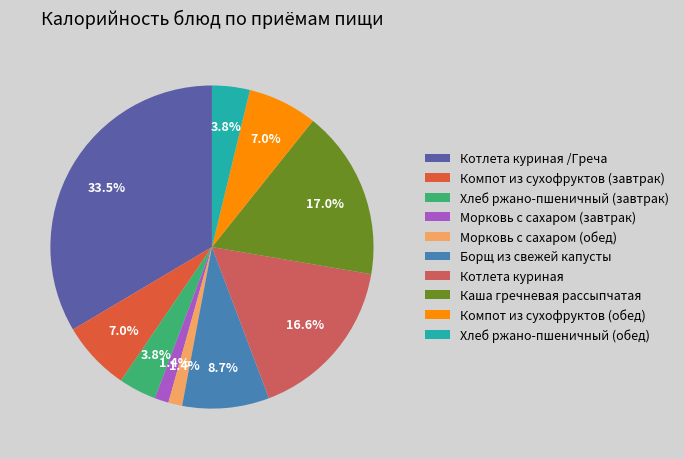

Rank the categories by value from lowest to highest.

Морковь с сахаром (завтрак), Морковь с сахаром (обед), Хлеб ржано-пшеничный (завтрак), Хлеб ржано-пшеничный (обед), Компот из сухофруктов (завтрак), Компот из сухофруктов (обед), Борщ из свежей капусты, Котлета куриная, Каша гречневая рассыпчатая, Котлета куриная /Греча